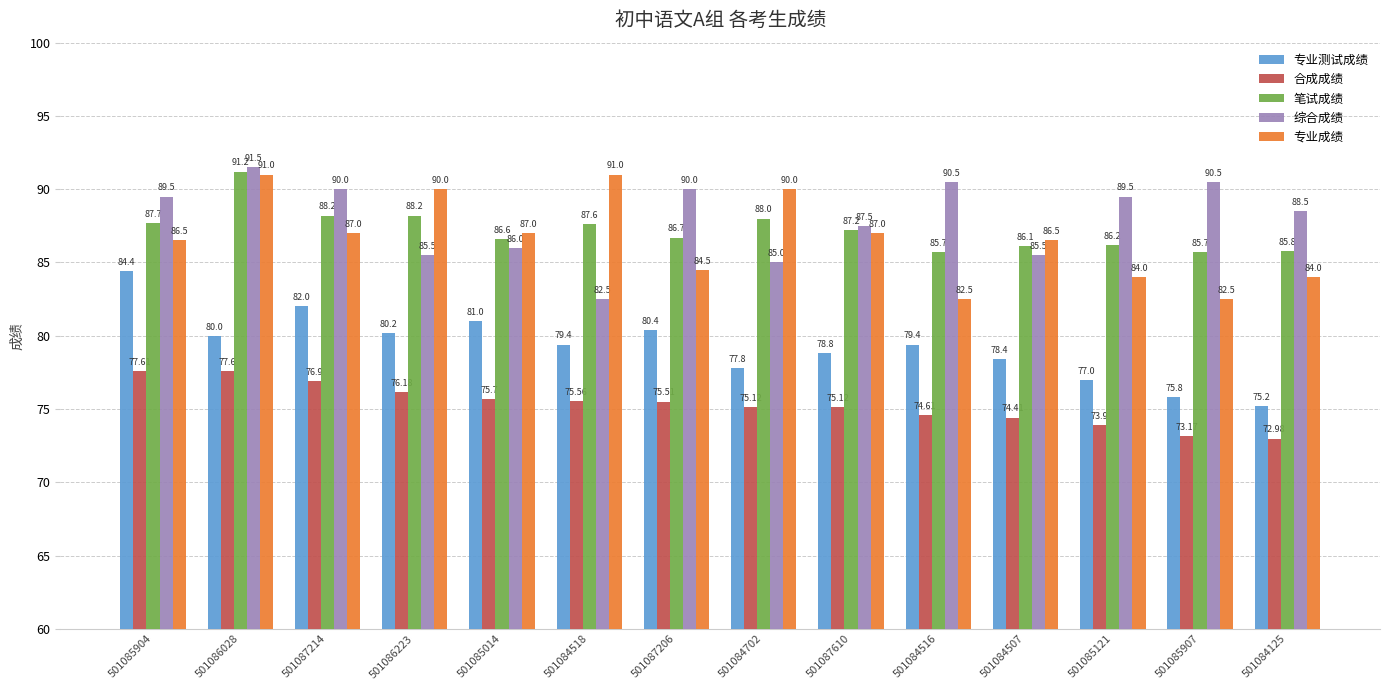

What value does the 专业成绩 series have at 501084702?

90.0